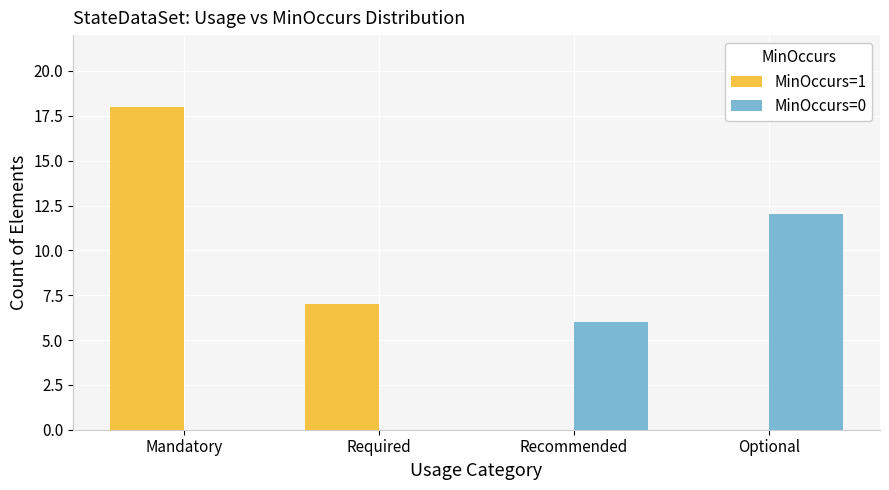

What is the sum of all MinOccurs=1 values?

25